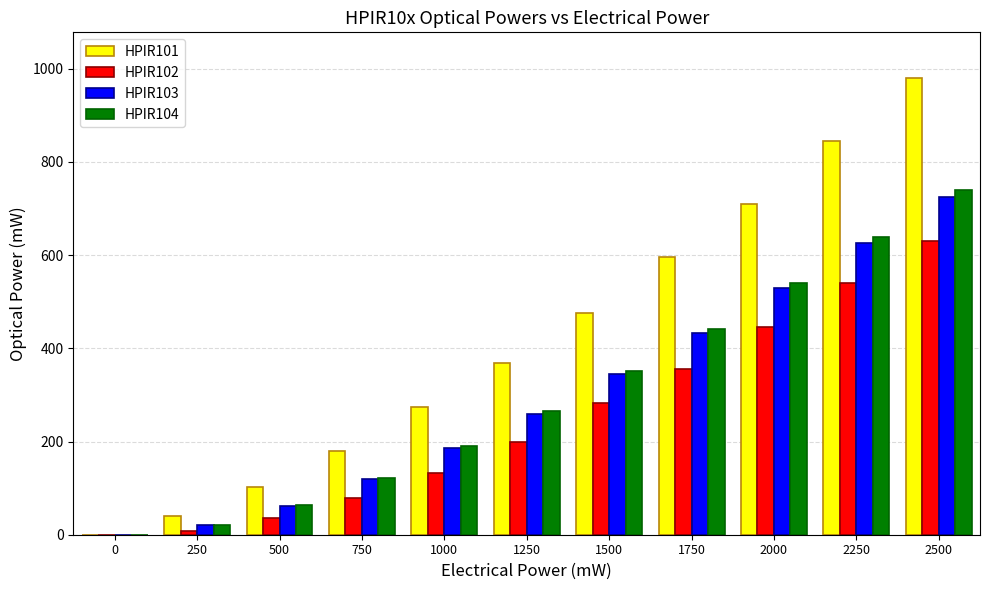

The HPIR102 series shows 540 at 2250. True or false?

True